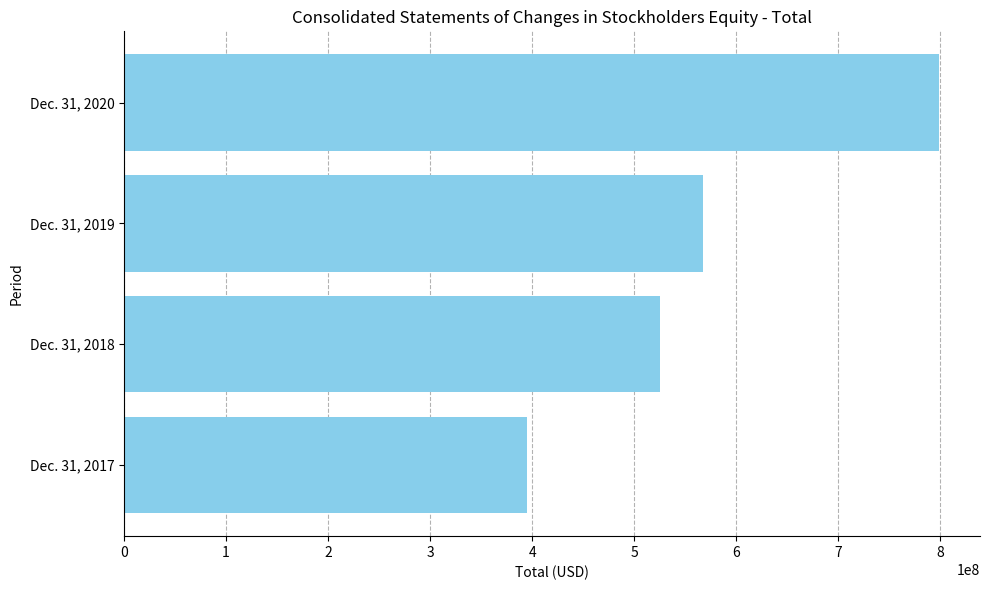

List the labels in order of value, smallest first.

Dec. 31, 2017, Dec. 31, 2018, Dec. 31, 2019, Dec. 31, 2020